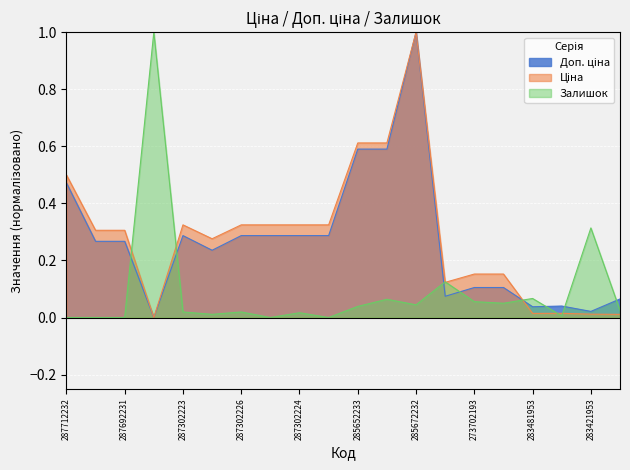

What is the sum of the Доп. ціна values at 287302224 and 287301833?

0.6